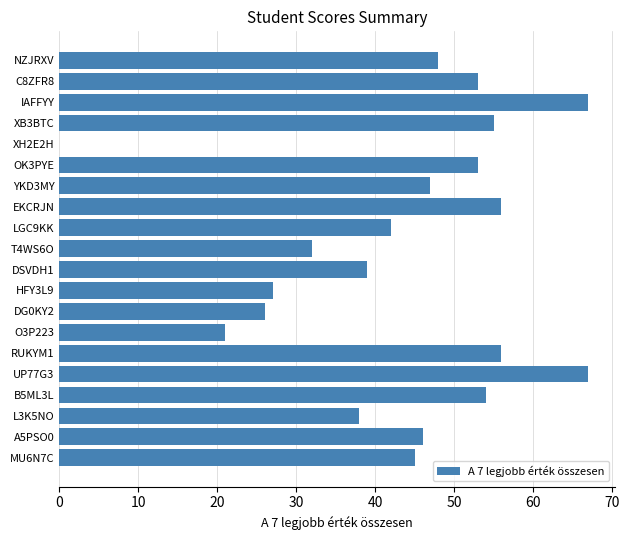

What is the maximum value shown in the chart?

67